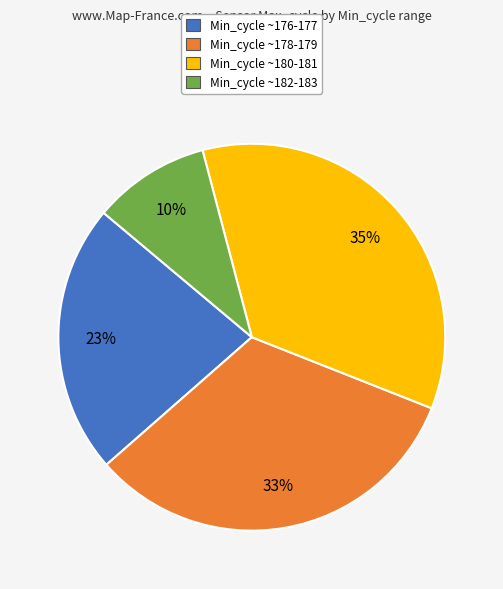

Is the sum of Min_cycle ~178-179 and Min_cycle ~176-177 greater than half?

Yes